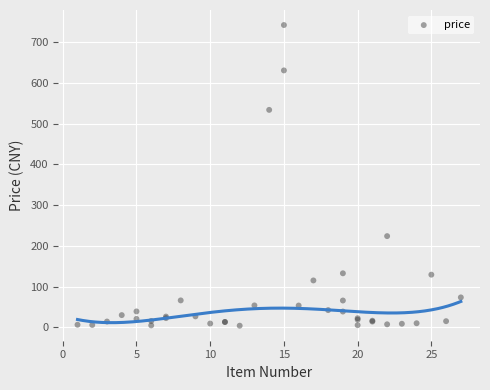

What Y value in the scatter plot is closest to 372?

223.8